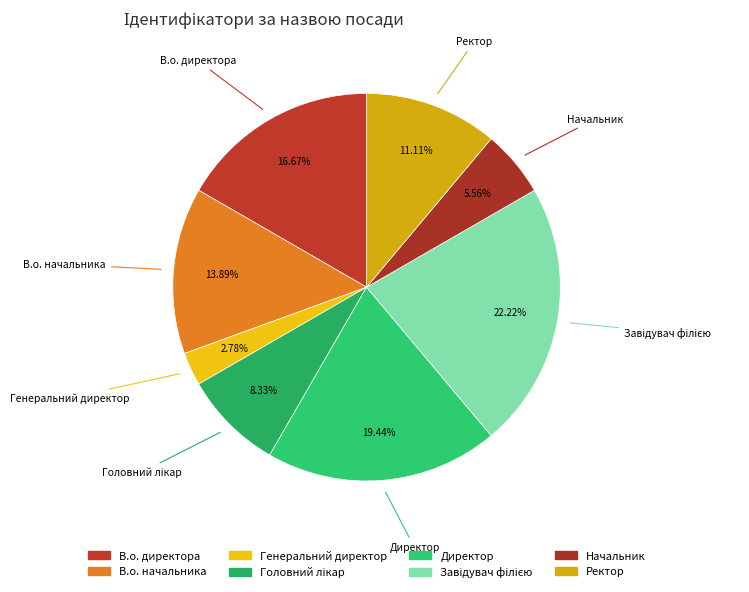

Does Директор represent more than half of the total?

No